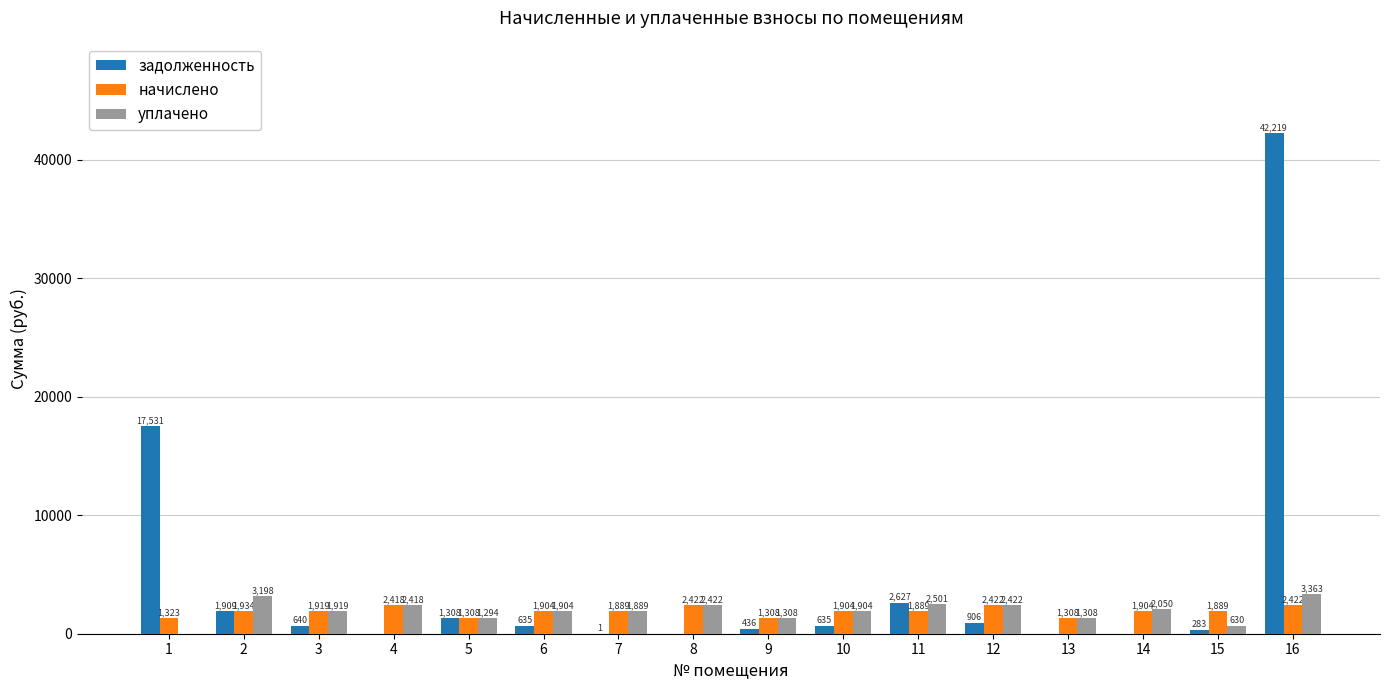

What are all the series names shown in the legend?

задолженность, начислено, уплачено